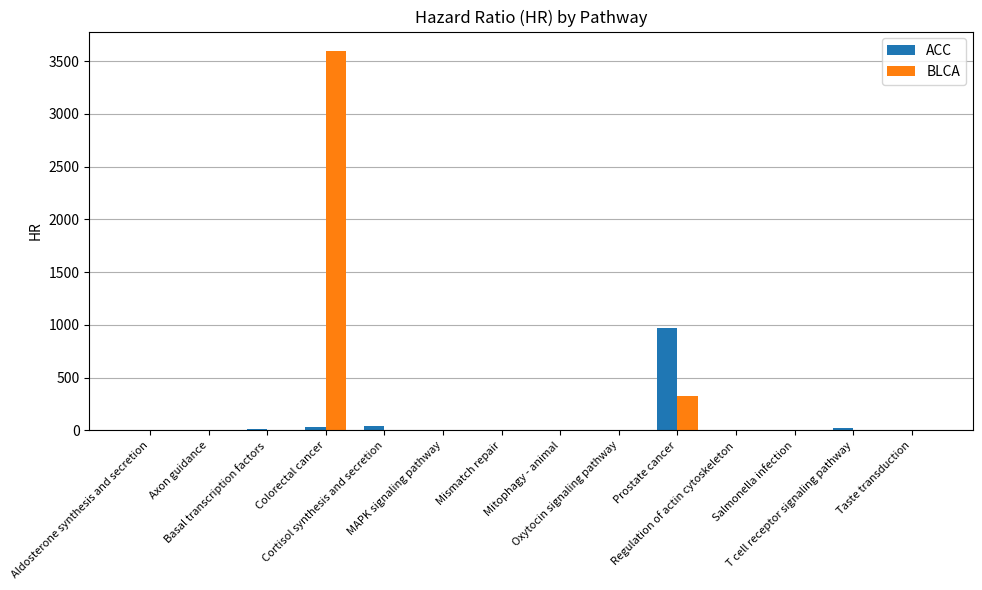

What is the sum of all ACC values?

1094.6